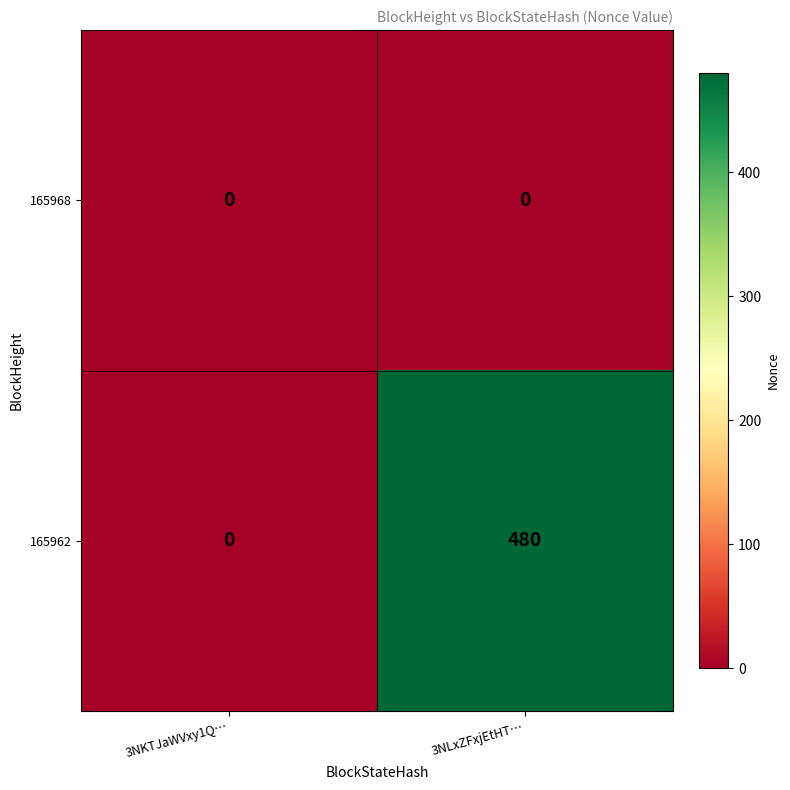

How many series are shown in this chart?

2